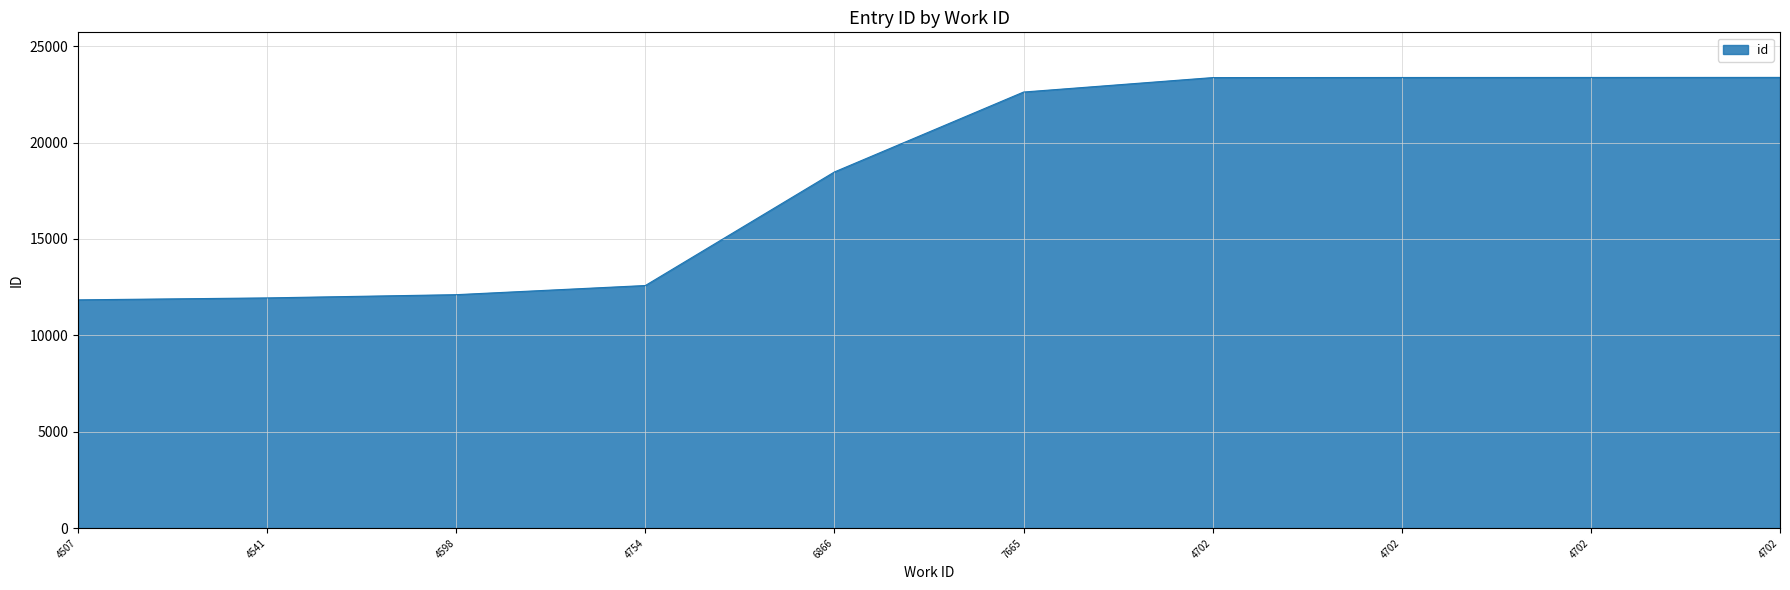

Which has a higher value, 4541 or 4598?

4598